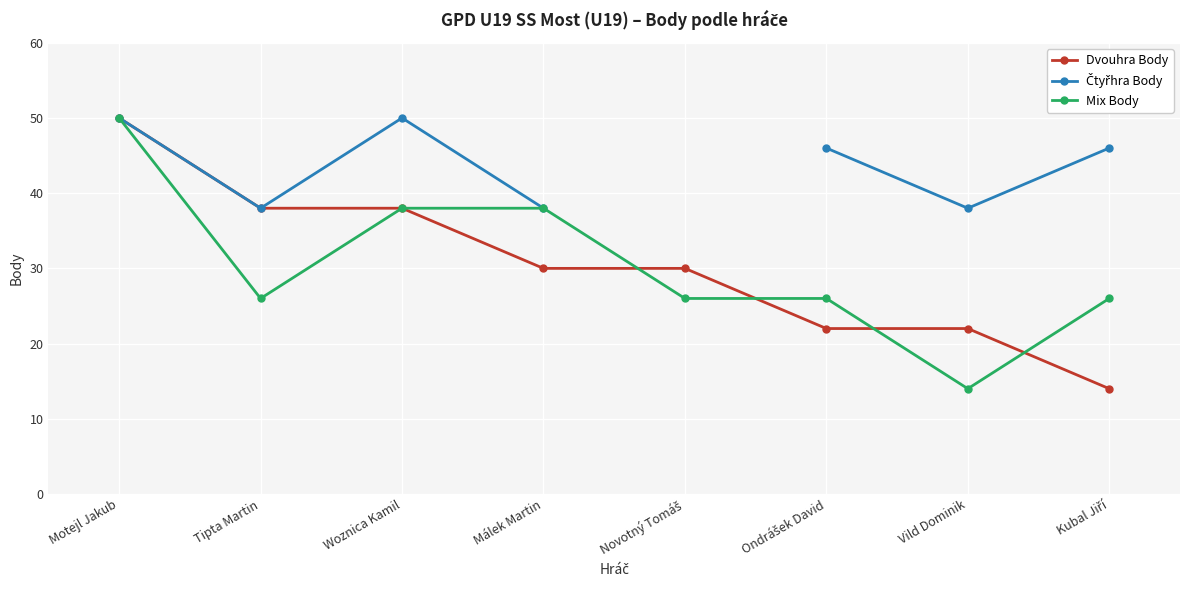

What is the greatest value displayed?

50.0